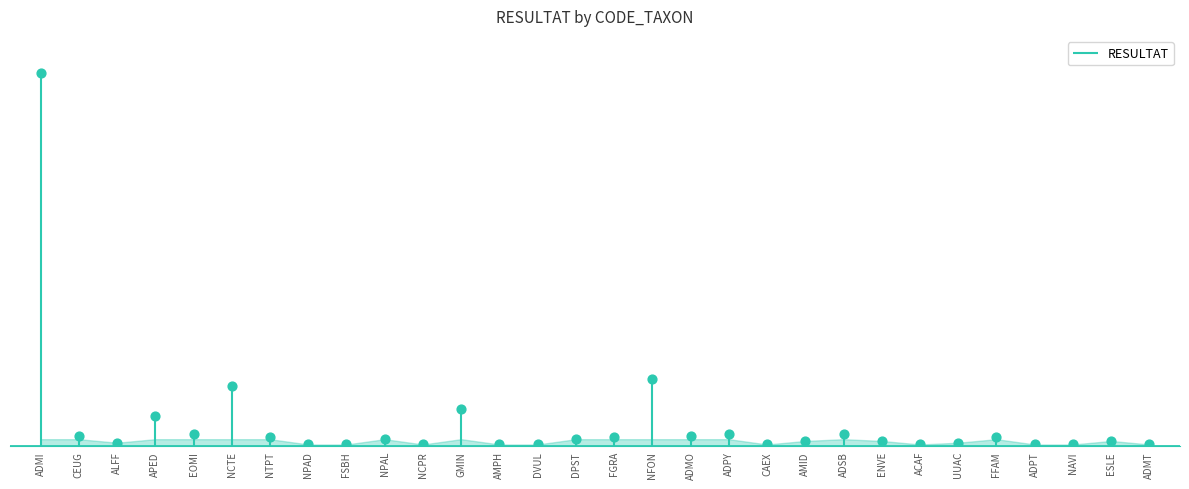

Which has a higher value, FSBH or ADMT?

FSBH